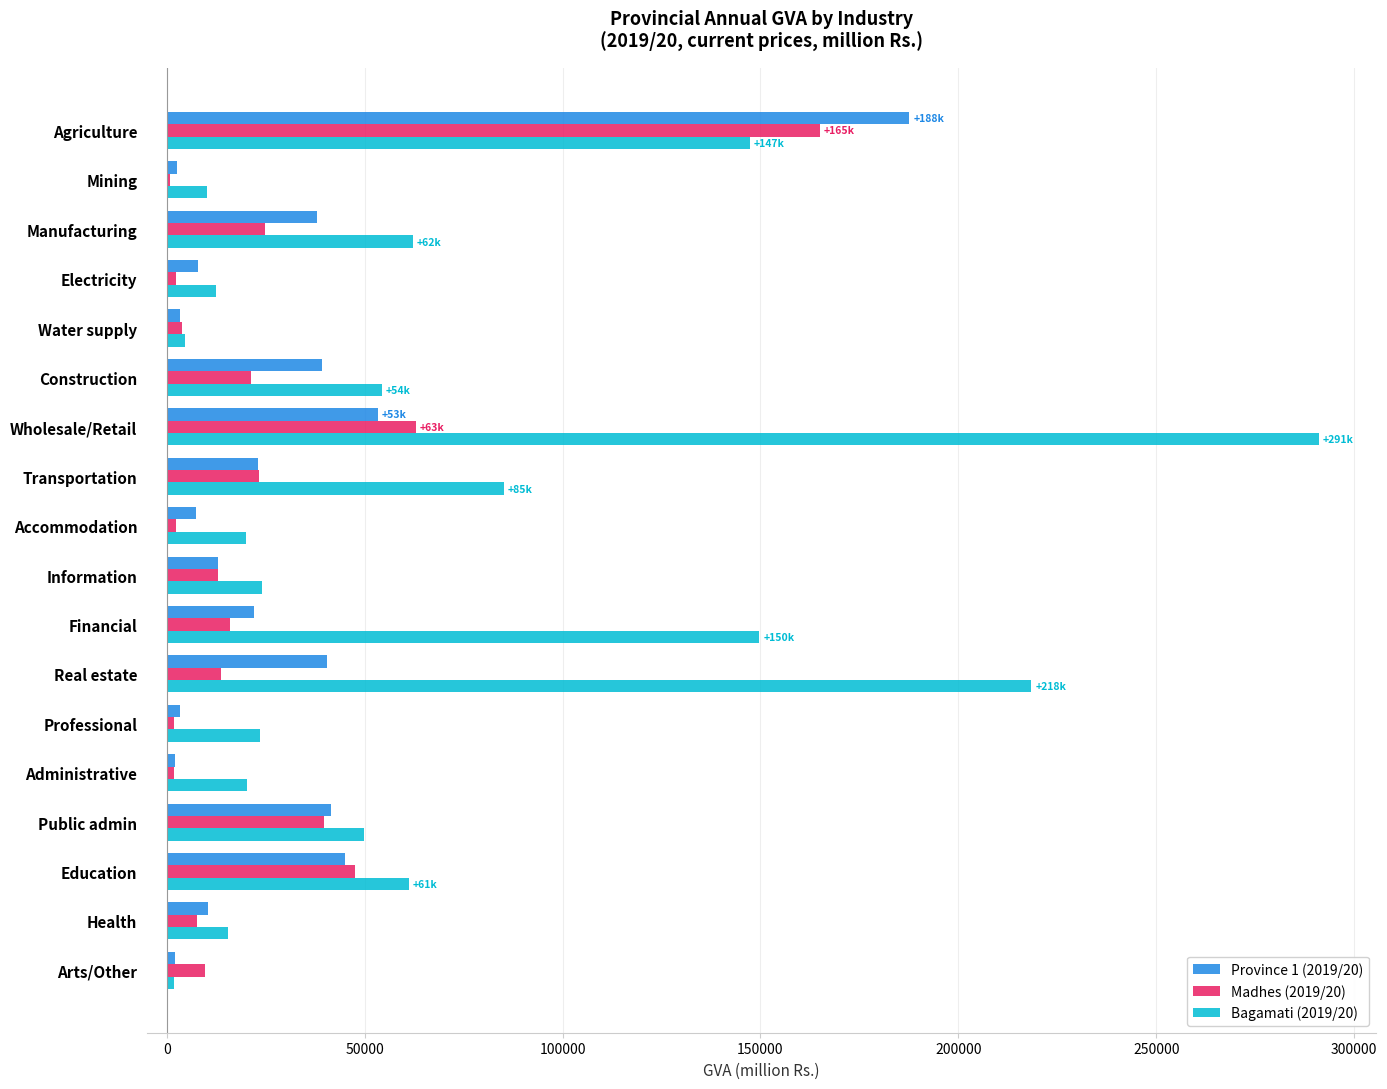

At which category is the sum across all series the highest?

Agriculture